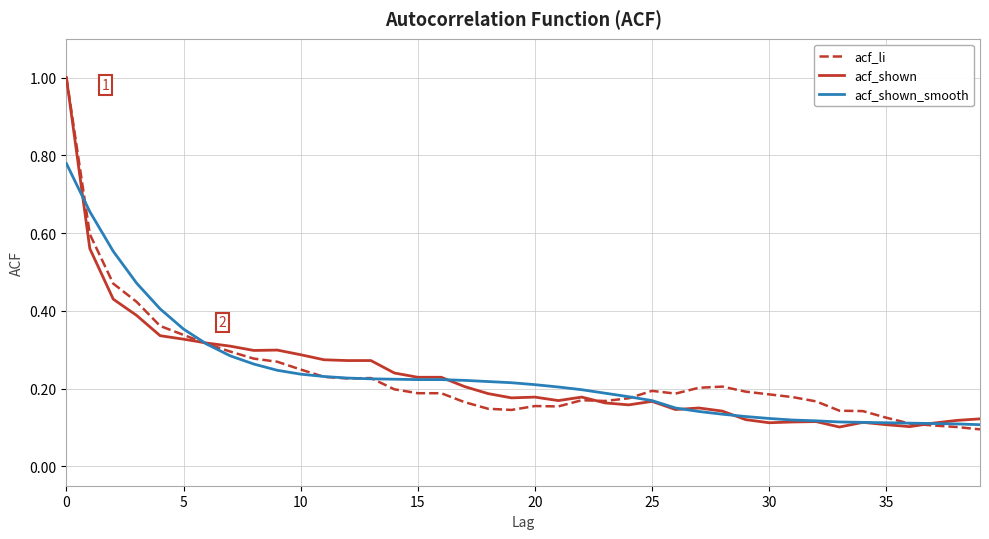

What is the average value of the acf_shown_smooth series?

0.2